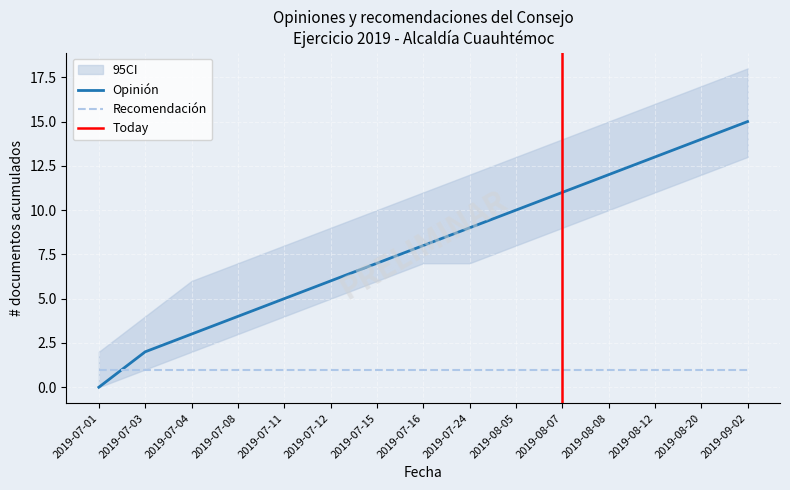

At how many categories does at least one series exceed 7?

11